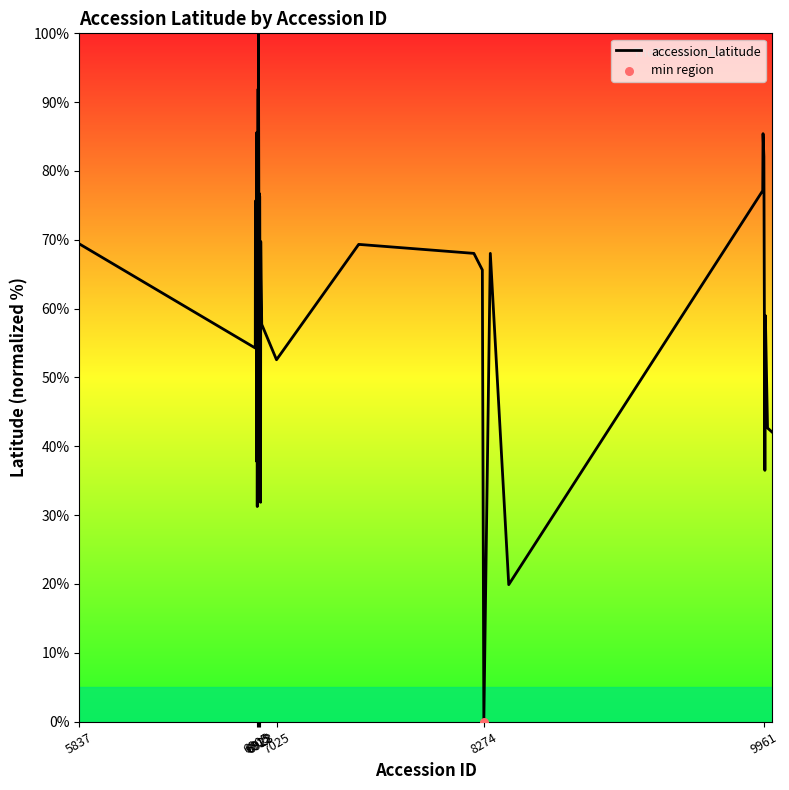

What is the greatest value displayed?

100.0